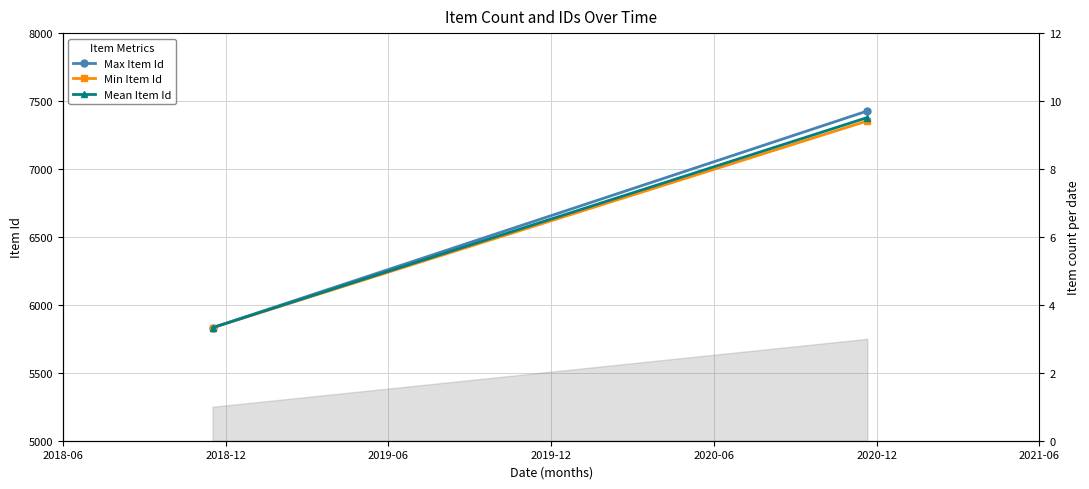

What is the difference between the maximum and minimum values in the Min Item Id series?

1522.0